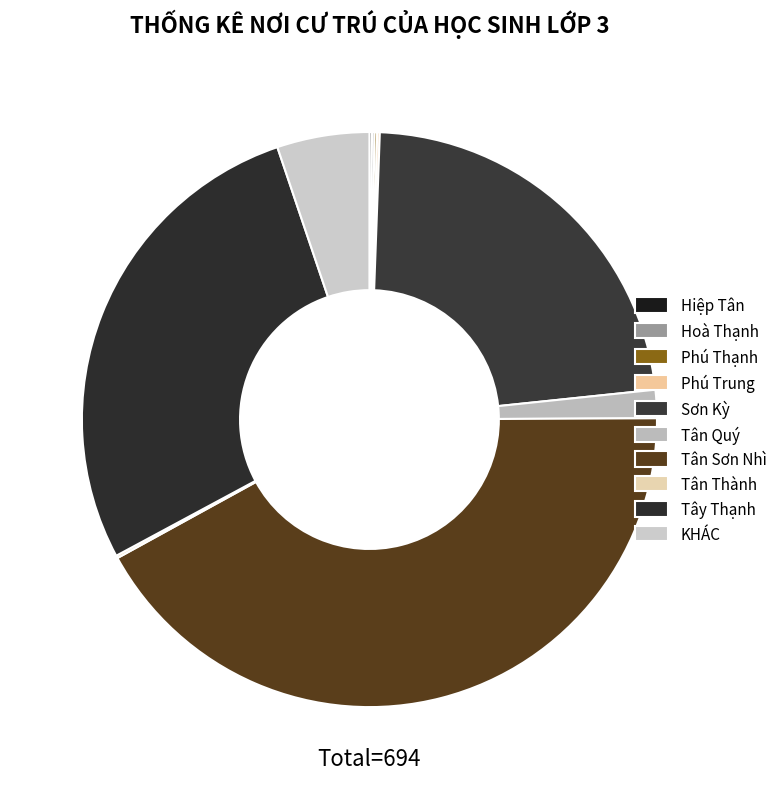

What is the smallest slice in the pie chart?

Hiệp Tân